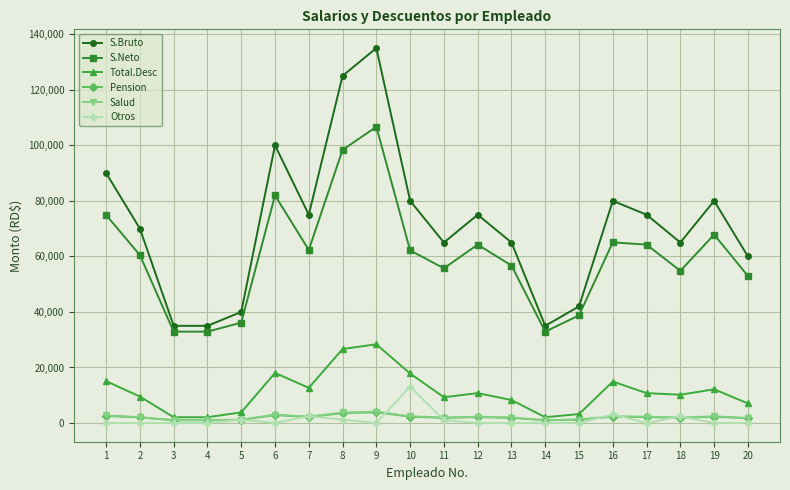

The value of S.Bruto at 11 is 86987.3. True or false?

False